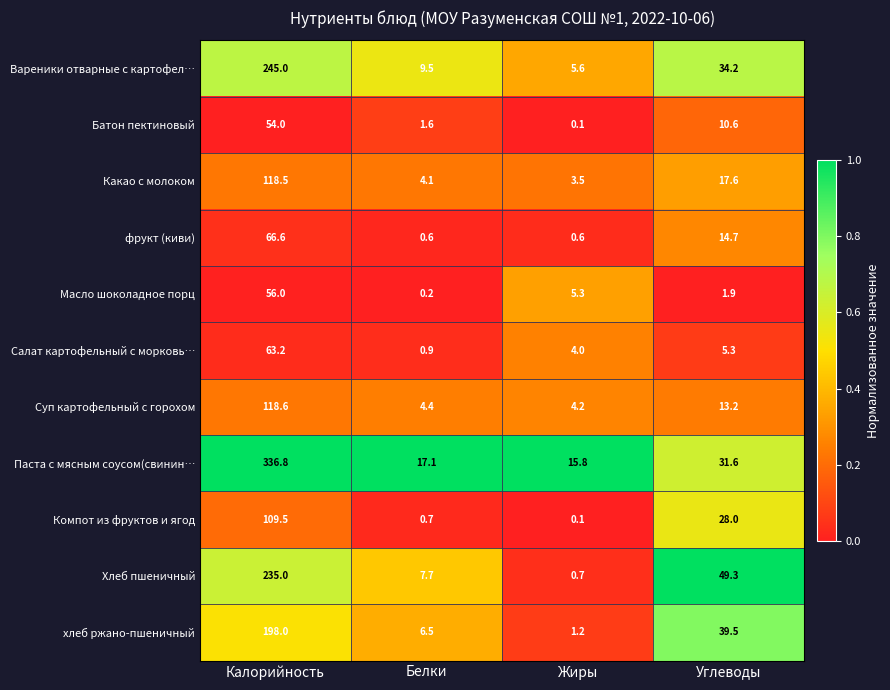

Which series has the largest range (max minus min)?

Паста с мясным соусом(свинин…